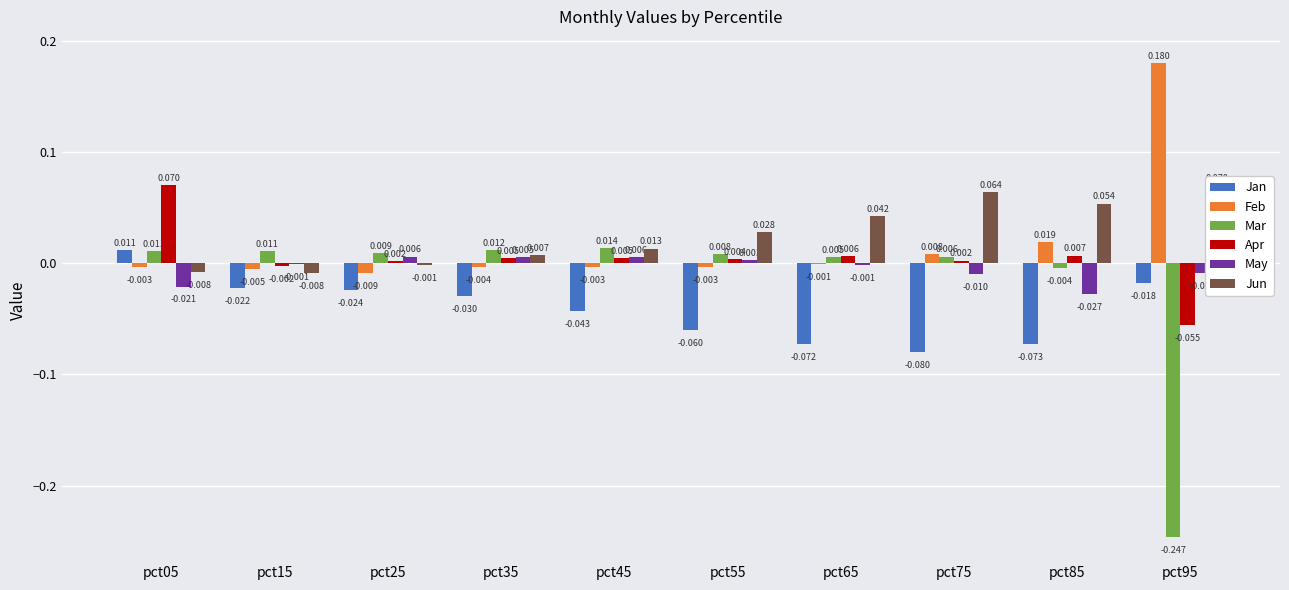

Reading left to right, what are all the values shown in this chart?

Jan: pct05=0.0	pct15=-0.0	pct25=-0.0	pct35=-0.0	pct45=-0.0	pct55=-0.1	pct65=-0.1	pct75=-0.1	pct85=-0.1	pct95=-0.0
Feb: pct05=-0.0	pct15=-0.0	pct25=-0.0	pct35=-0.0	pct45=-0.0	pct55=-0.0	pct65=-0.0	pct75=0.0	pct85=0.0	pct95=0.2
Mar: pct05=0.0	pct15=0.0	pct25=0.0	pct35=0.0	pct45=0.0	pct55=0.0	pct65=0.0	pct75=0.0	pct85=-0.0	pct95=-0.2
Apr: pct05=0.1	pct15=-0.0	pct25=0.0	pct35=0.0	pct45=0.0	pct55=0.0	pct65=0.0	pct75=0.0	pct85=0.0	pct95=-0.1
May: pct05=-0.0	pct15=-0.0	pct25=0.0	pct35=0.0	pct45=0.0	pct55=0.0	pct65=-0.0	pct75=-0.0	pct85=-0.0	pct95=-0.0
Jun: pct05=-0.0	pct15=-0.0	pct25=-0.0	pct35=0.0	pct45=0.0	pct55=0.0	pct65=0.0	pct75=0.1	pct85=0.1	pct95=0.1